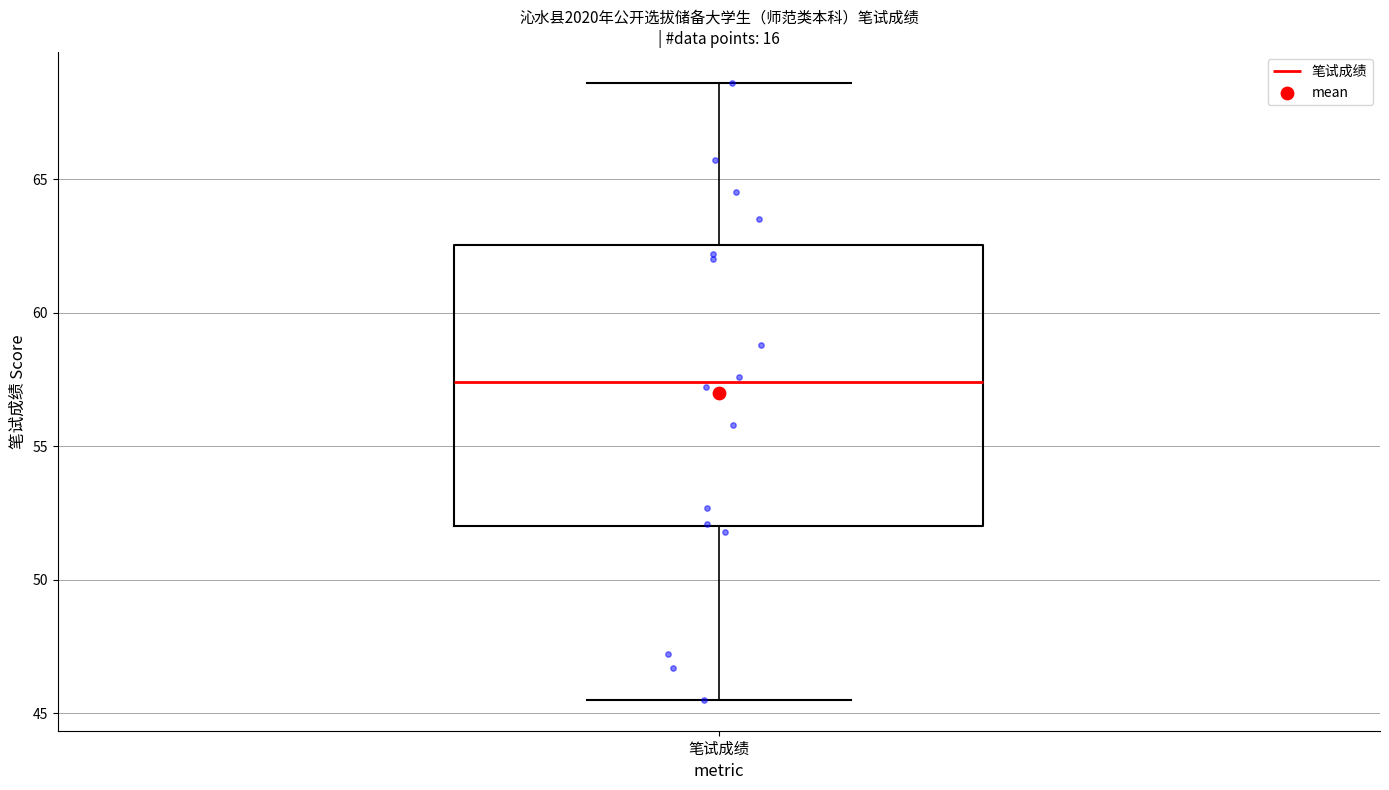

Read this box plot against the y-axis: the position of the median line, the range covered by the box, and the ends of both whiskers. The values are not printed on the chart, so give them approximately, as read against the axis.

median 57.5, box 52.0 to 62.5, whiskers 45.5 to 68.5